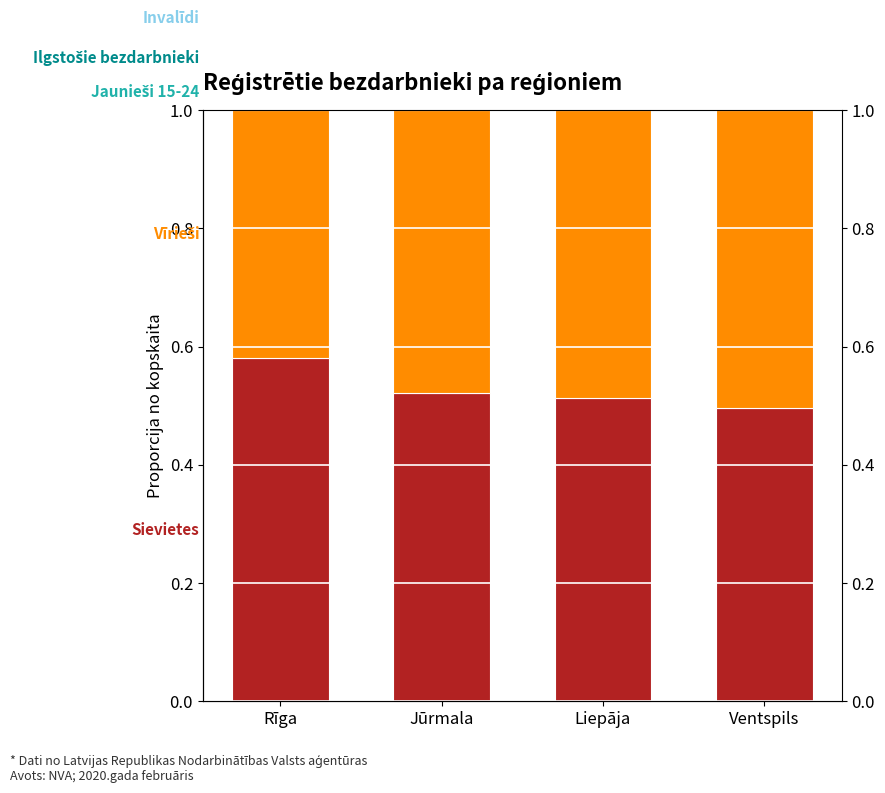

What is the spread (max minus min) of values at Ventspils?

0.4